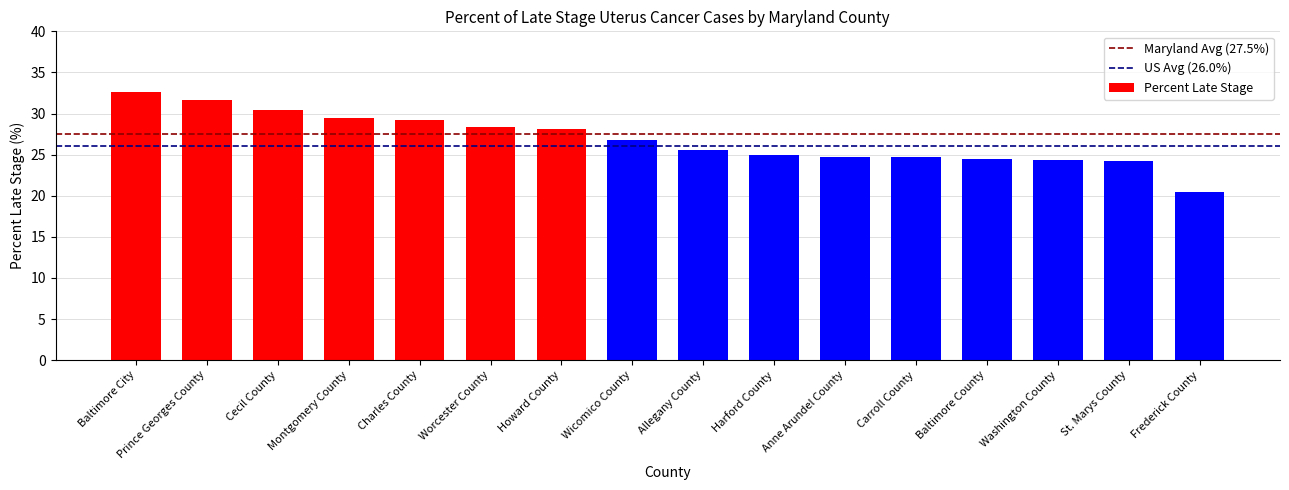

True or false: the data shows 24.7 at Carroll County.

True